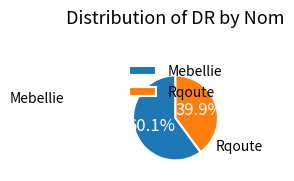

Combined, do Rqoute and Mebellie account for over 50%?

Yes